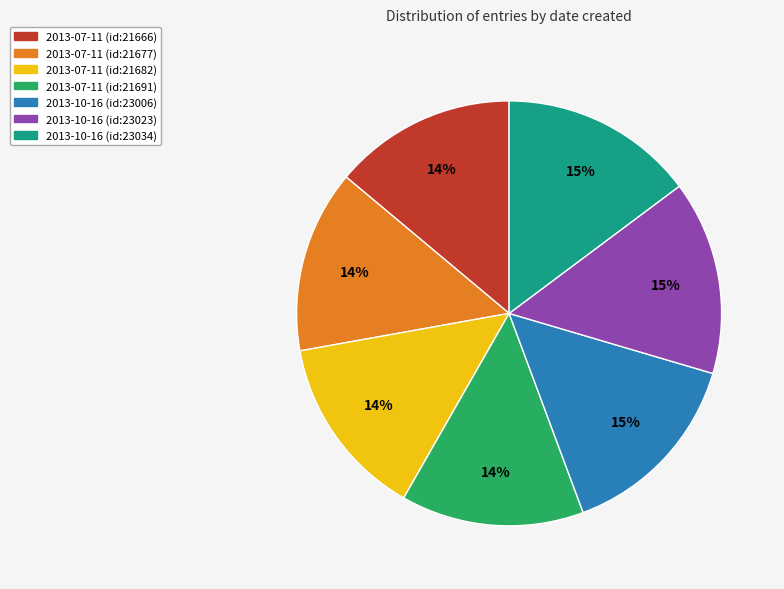

How many segments does this pie chart have?

7